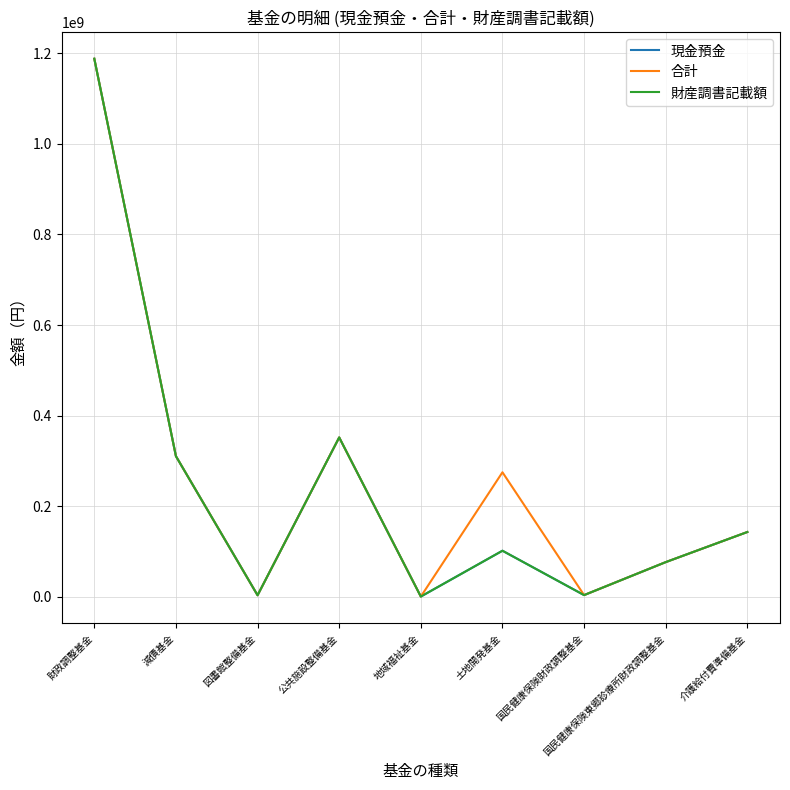

Does the chart have visible grid lines?

Yes